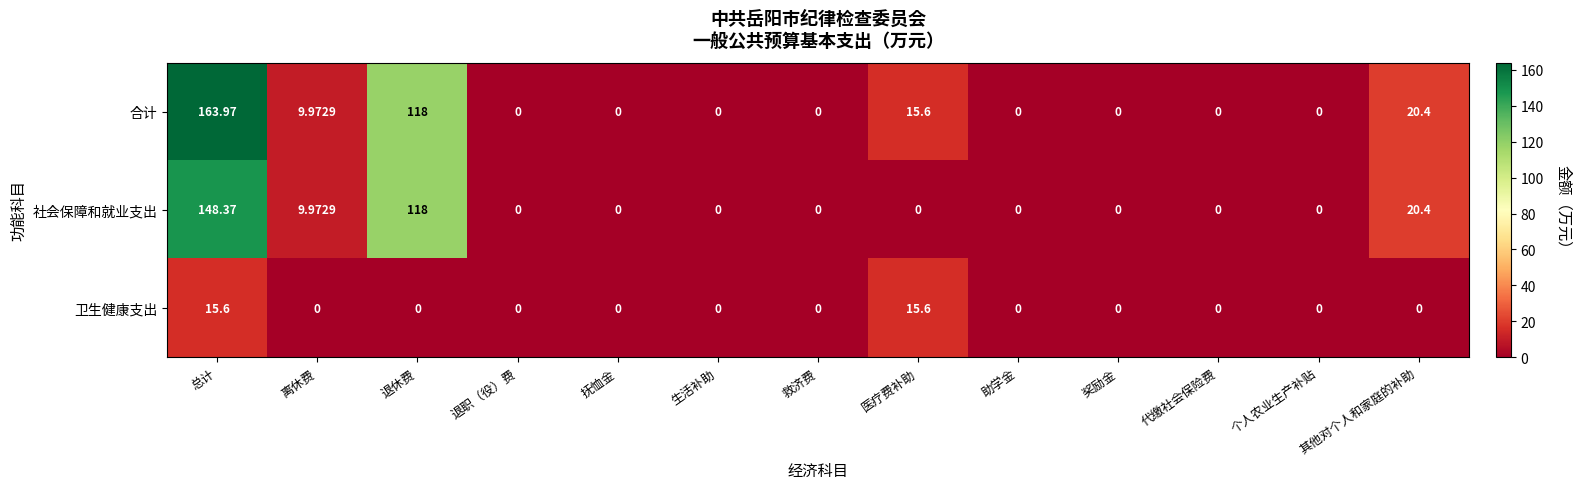

How many series are shown in this chart?

3